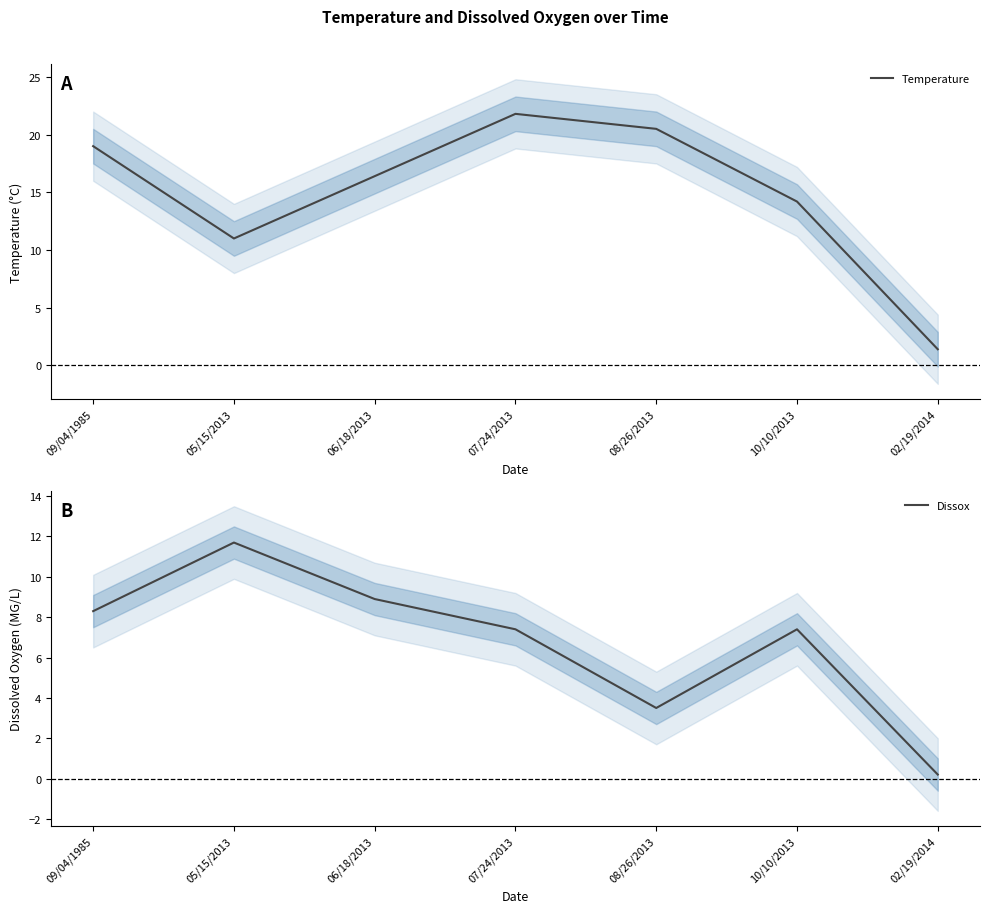

How many values in the Dissox series are below 7?

2